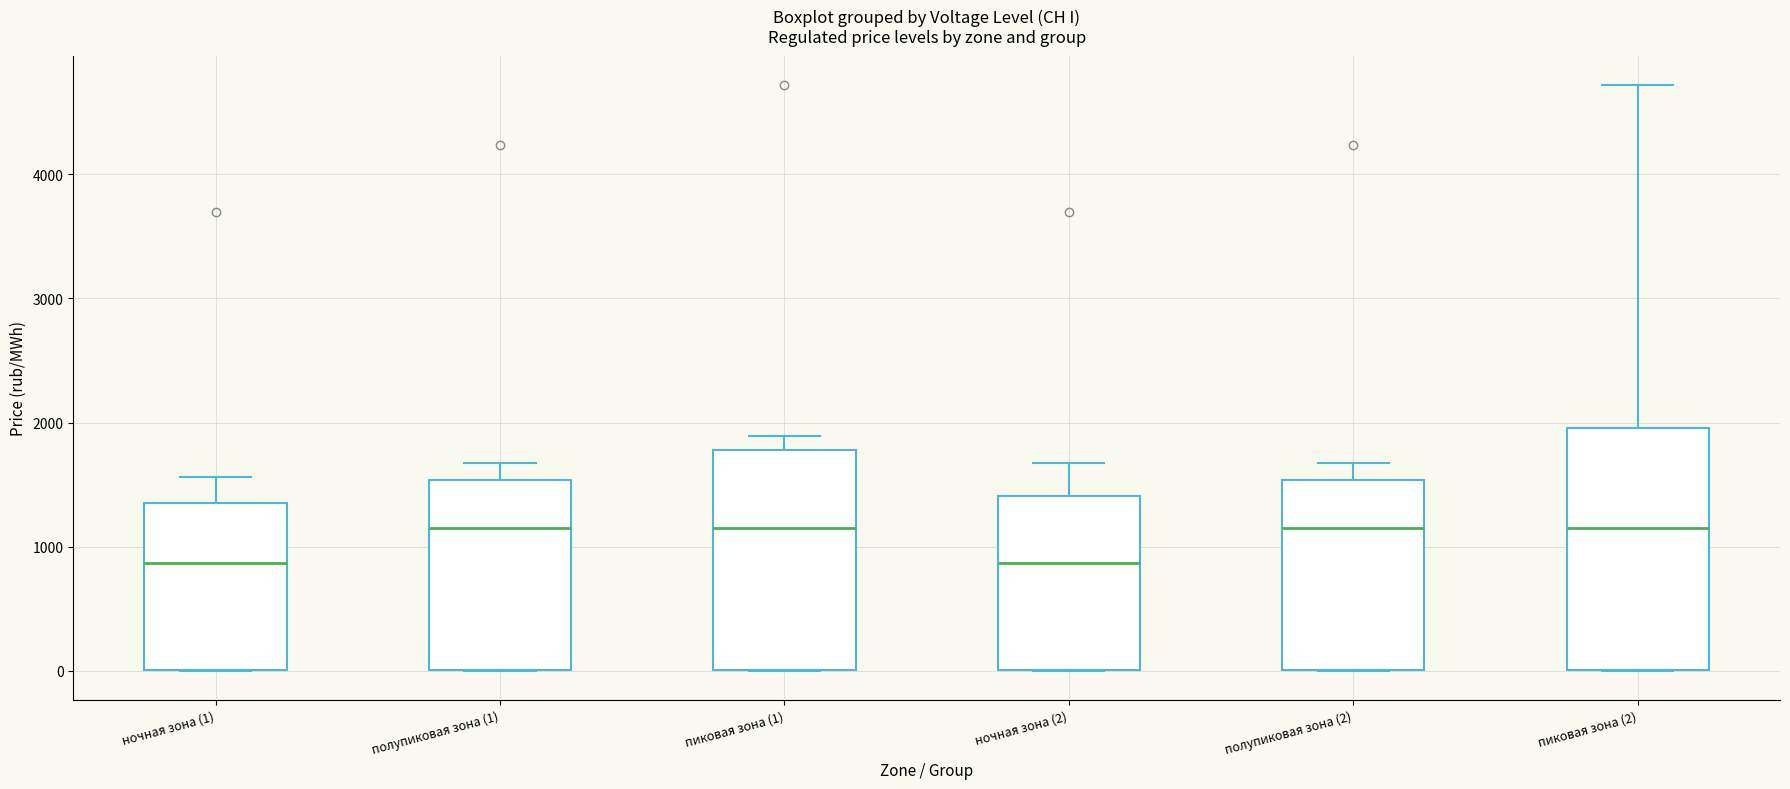

Where does the upper whisker of the box for пиковая зона (1) end on the y-axis? The values are not printed on the chart, so give them approximately, as read against the axis.

1900